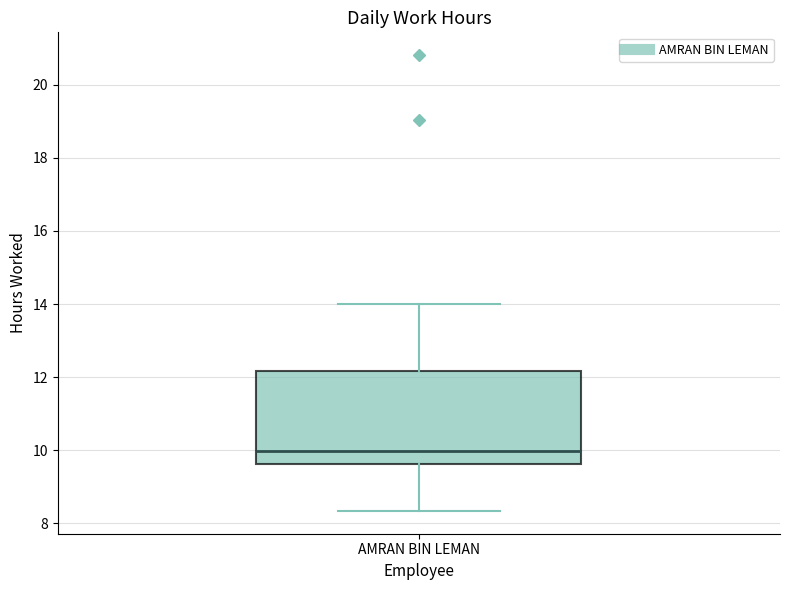

Read this box plot against the y-axis: the position of the median line, the range covered by the box, and the ends of both whiskers. The values are not printed on the chart, so give them approximately, as read against the axis.

median 10.0, box 9.6 to 12.2, whiskers 8.4 to 14.0